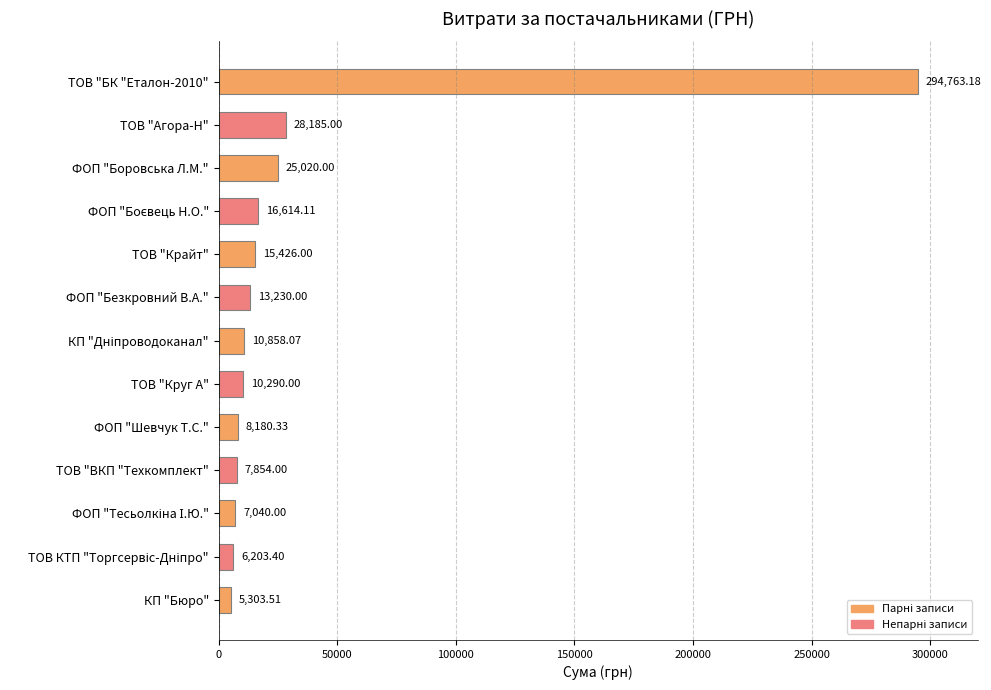

What is the difference between the second highest and second lowest values?

21981.6